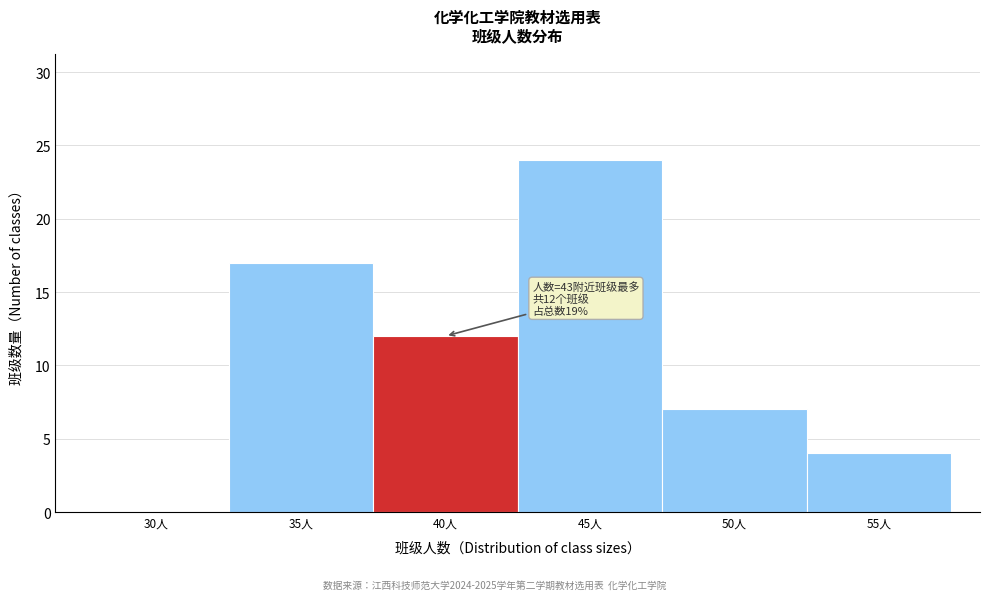

Reading left to right, transcribe all the data shown in this chart.

30人=0	35人=17	40人=12	45人=24	50人=7	55人=4